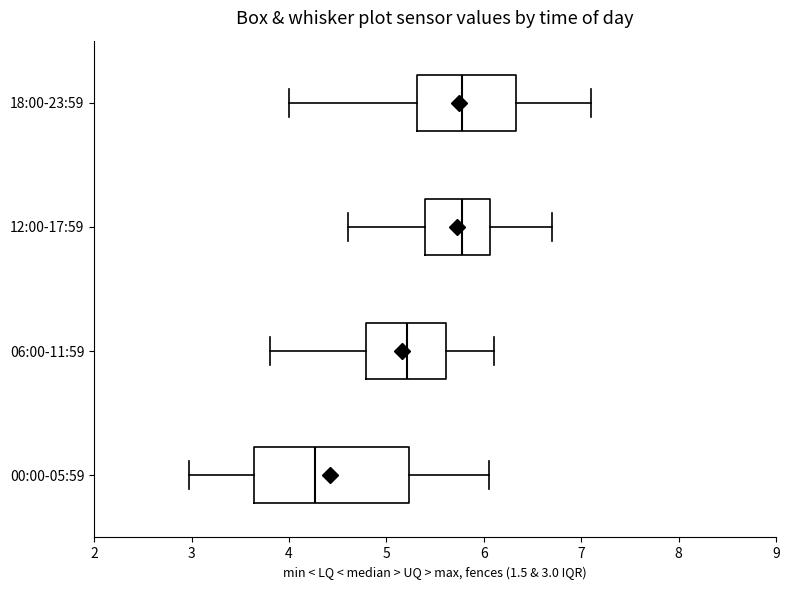

Which box is the widest, from its left edge to its right edge?

00:00-05:59